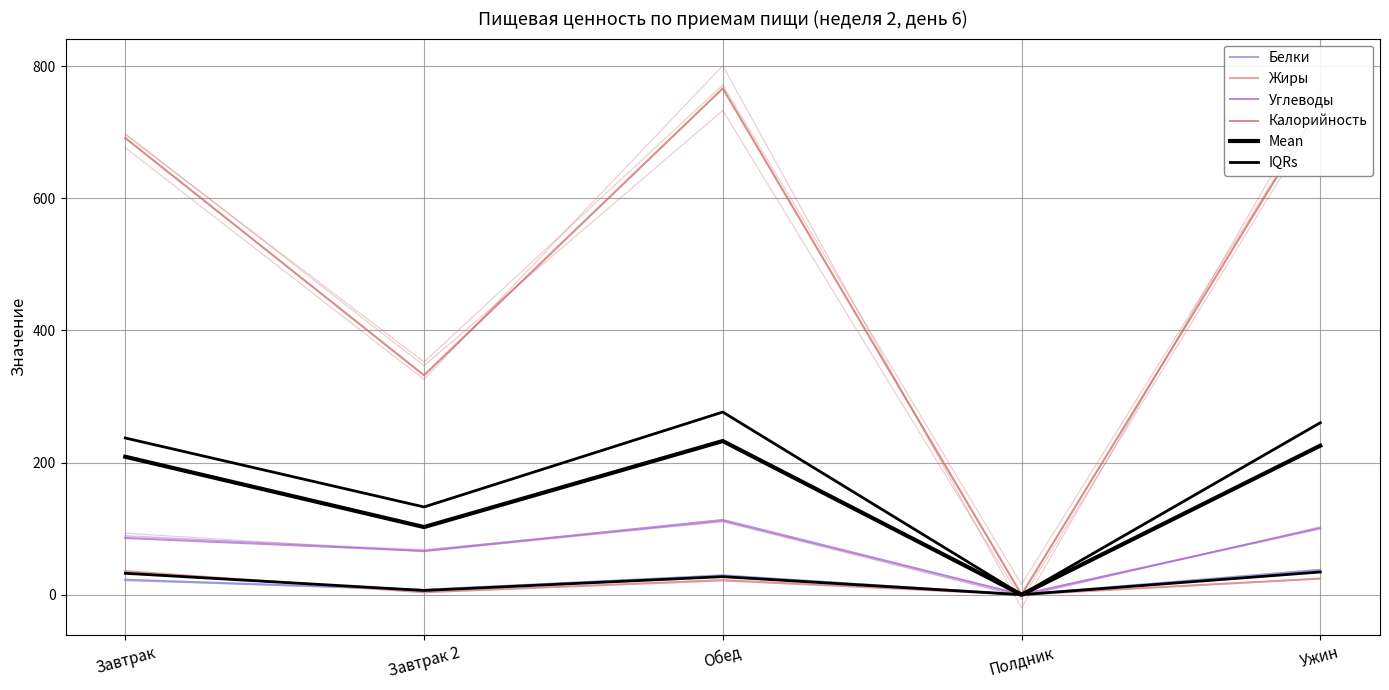

Where is IQRs nearest to the value 17?

Обед